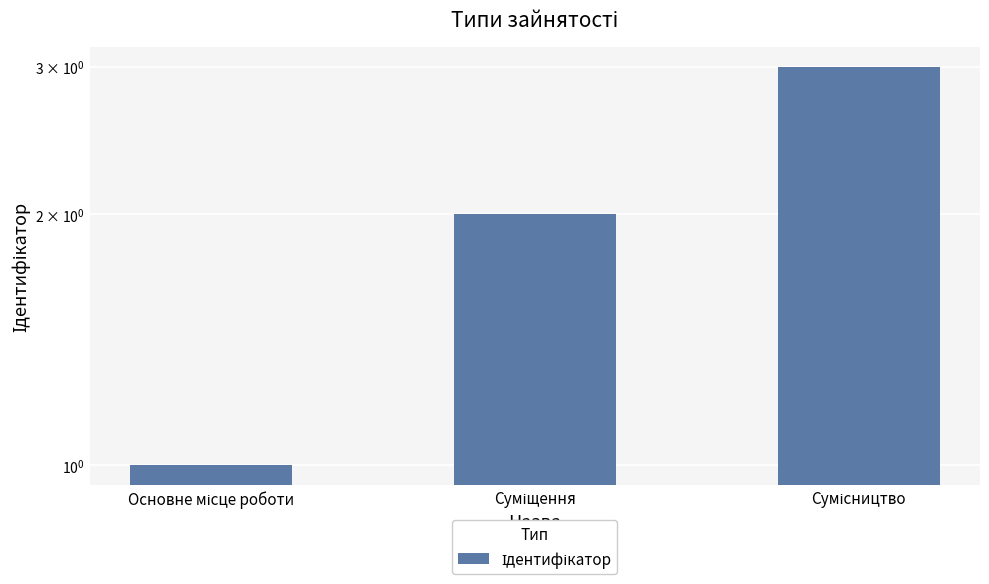

What is the average value?

2